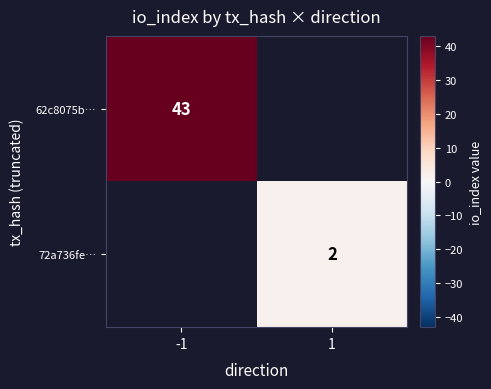

Is it true that 62c8075b… equals 43 at -1?

True